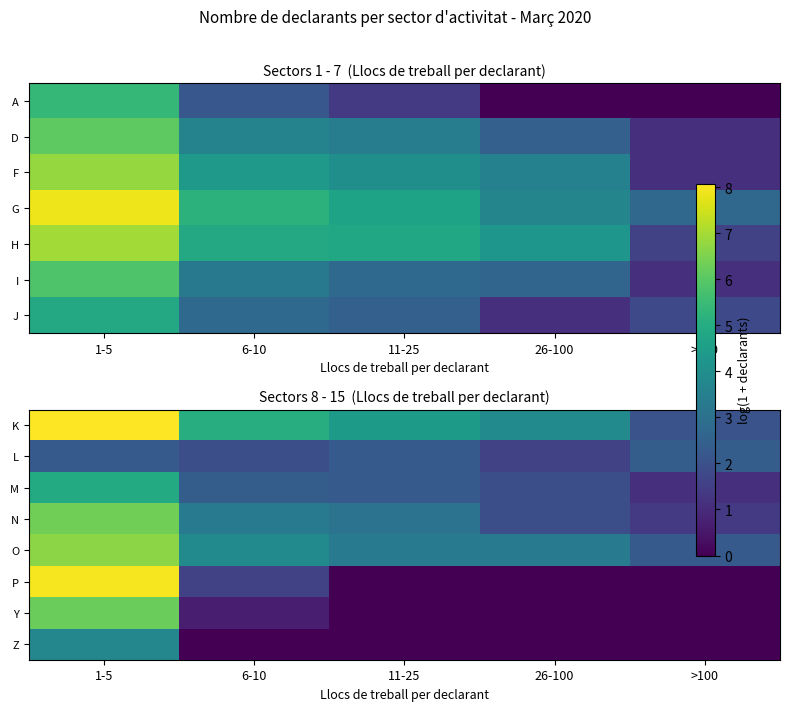

Rank the categories by N value from highest to lowest.

1-5, 6-10, 11-25, 26-100, >100